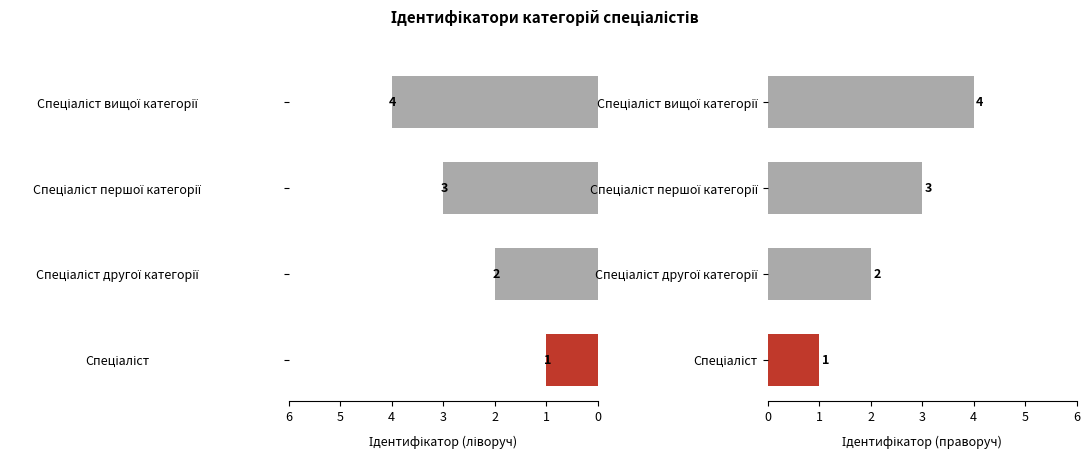

What is the minimum value shown in the chart?

1